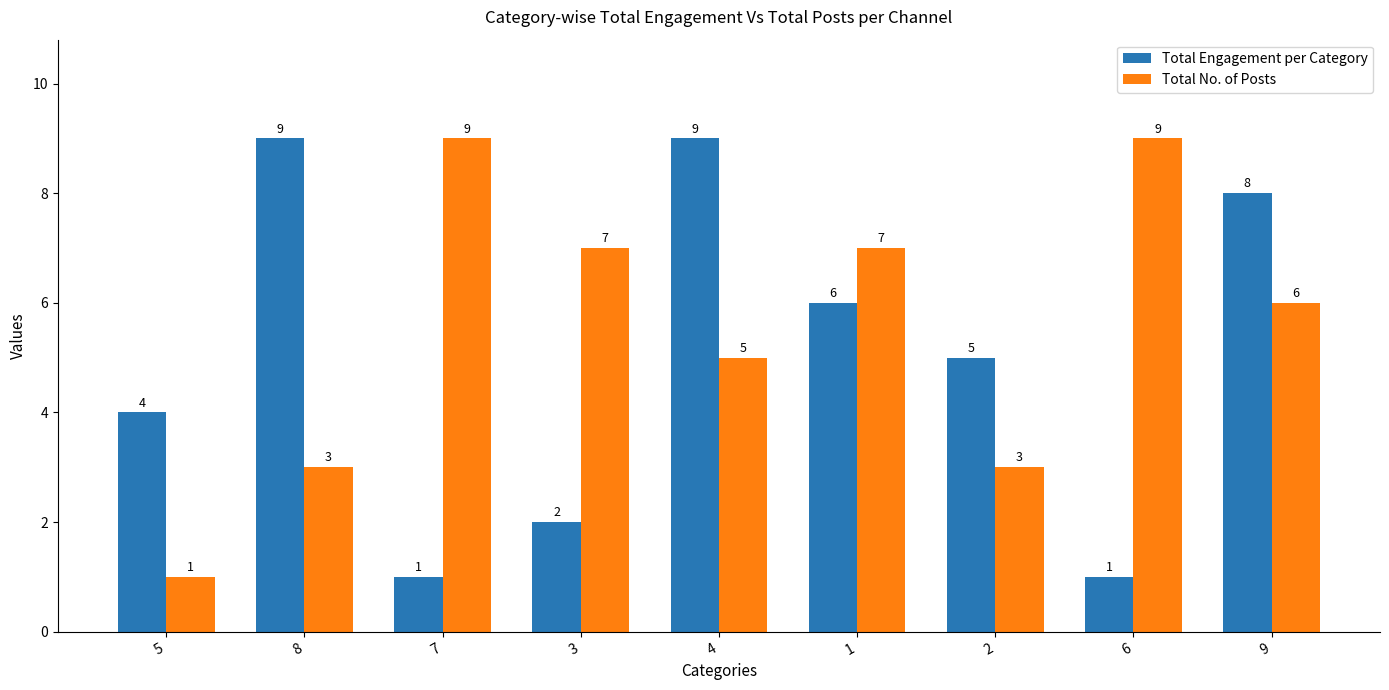

What is the difference between the highest and lowest values at 7?

8